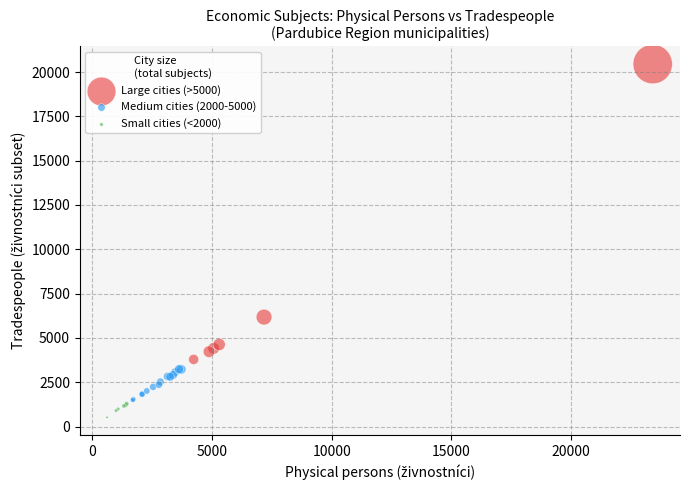

Which series contains the lowest Y value?

Small cities (<2000)